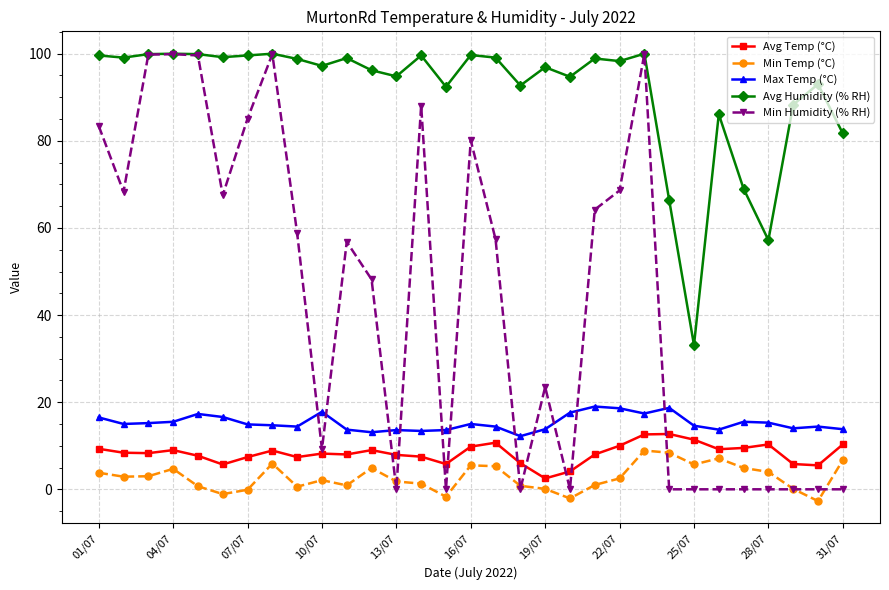

Which series has the largest total across all categories?

Avg Humidity (% RH)